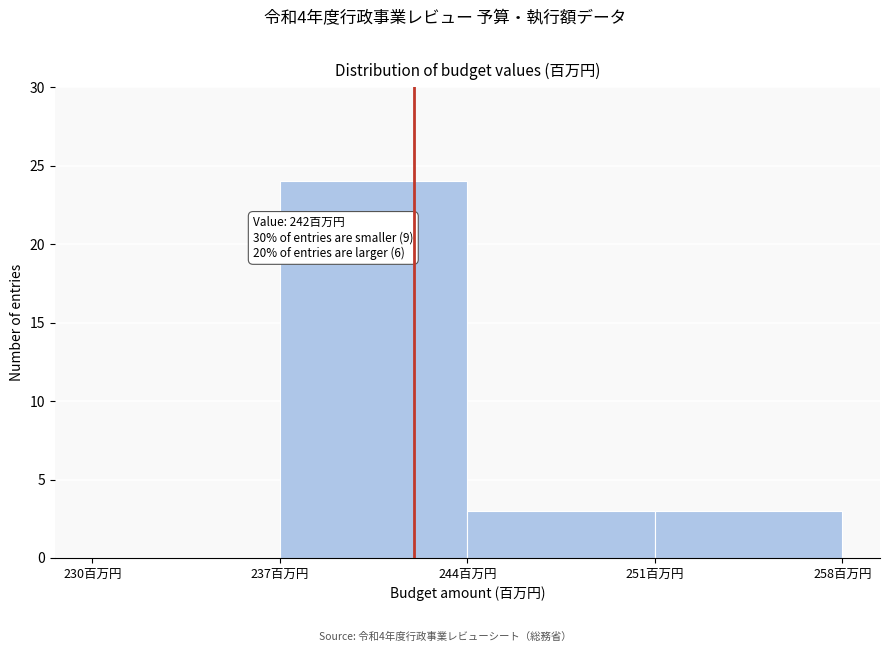

Over which range of the x-axis is the bar tallest?

237 to 244